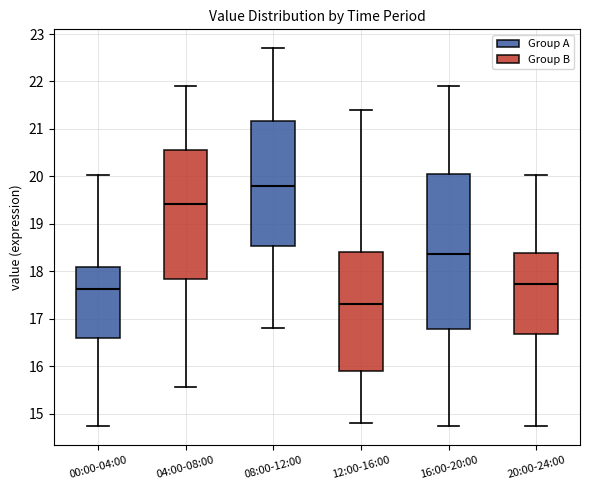

Where does the upper whisker of the box for 20:00-24:00 end on the y-axis? The values are not printed on the chart, so give them approximately, as read against the axis.

20.0